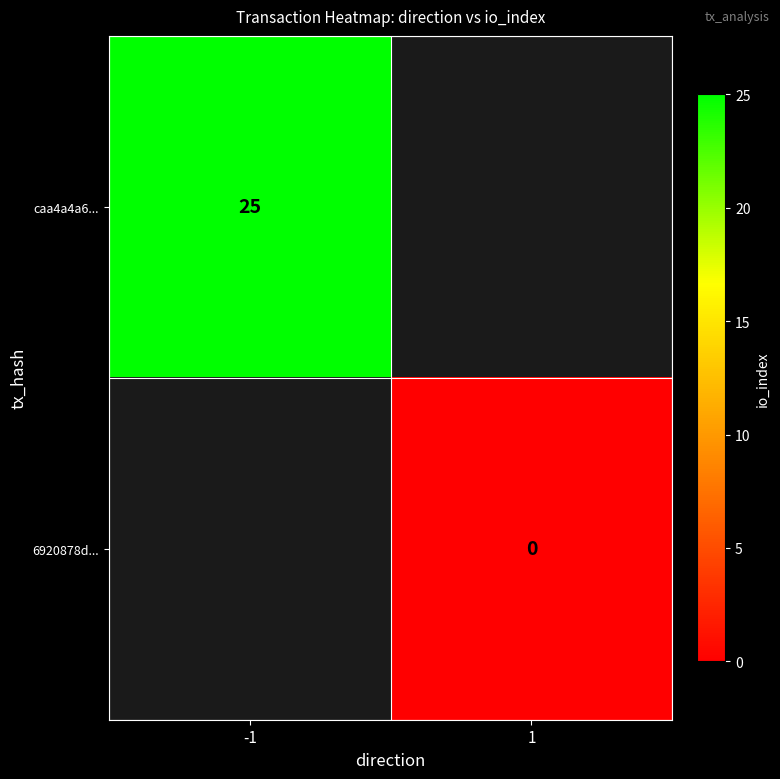

At -1, list the series in order from largest to smallest.

caa4a4a6..., 6920878d...